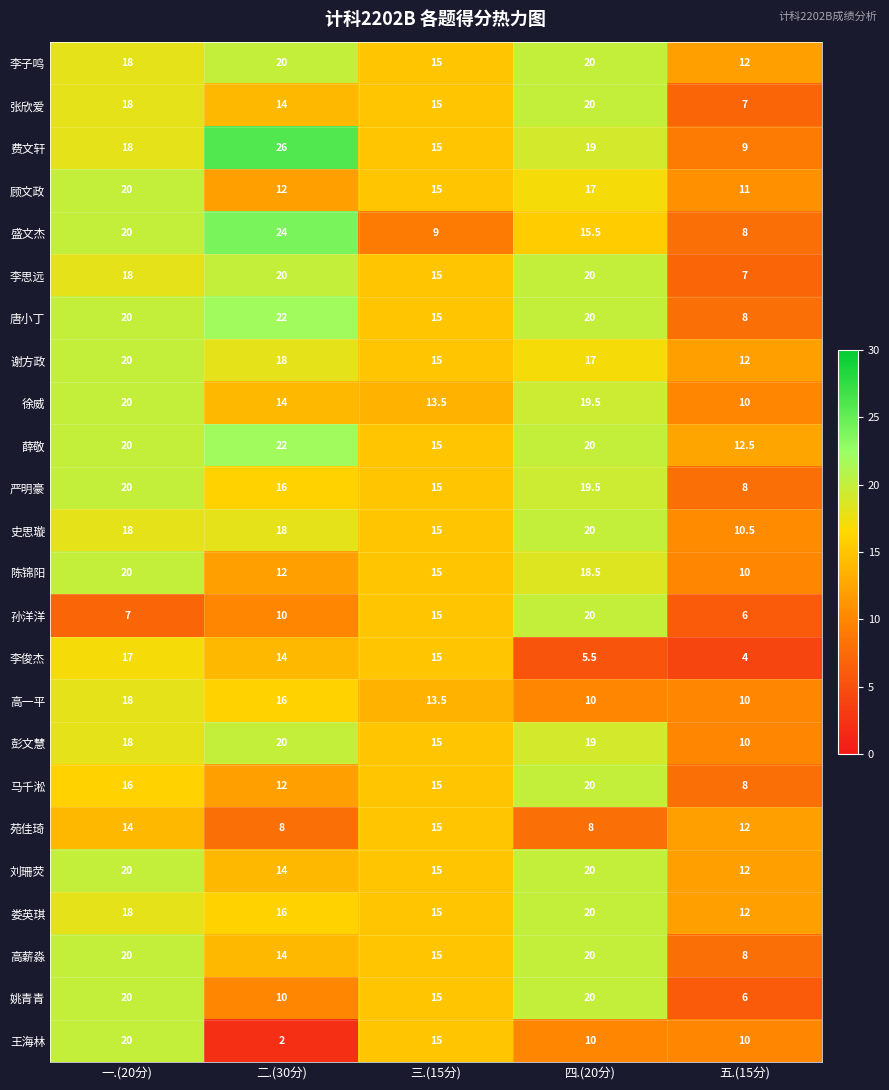

Count the number of data series in this chart.

24